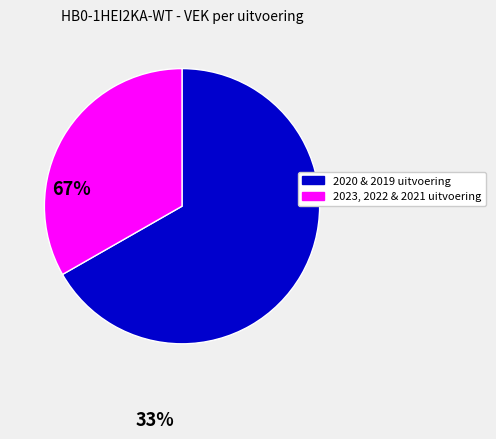

Rank the categories by value from highest to lowest.

2020 & 2019 uitvoering, 2023, 2022 & 2021 uitvoering